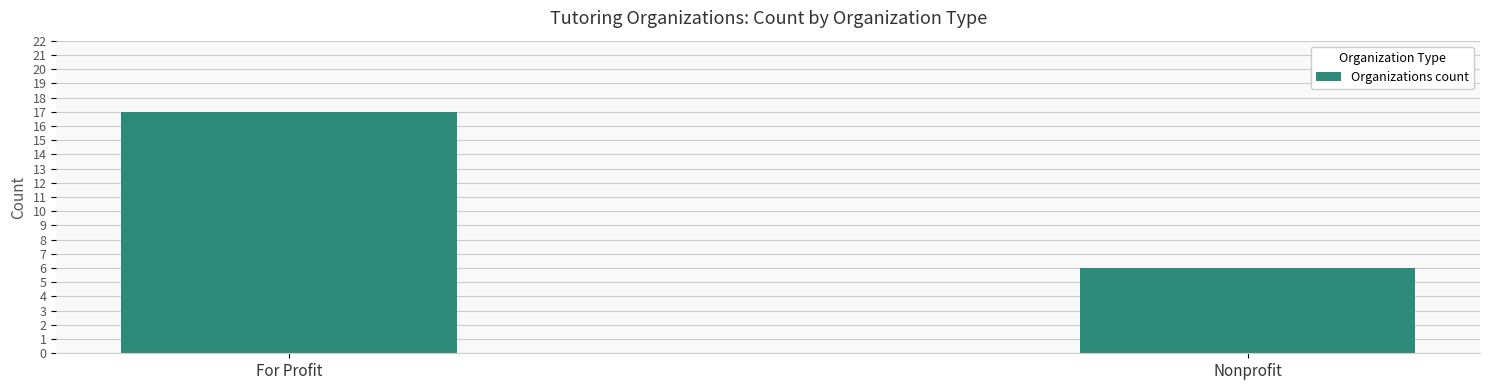

What is the average value?

12